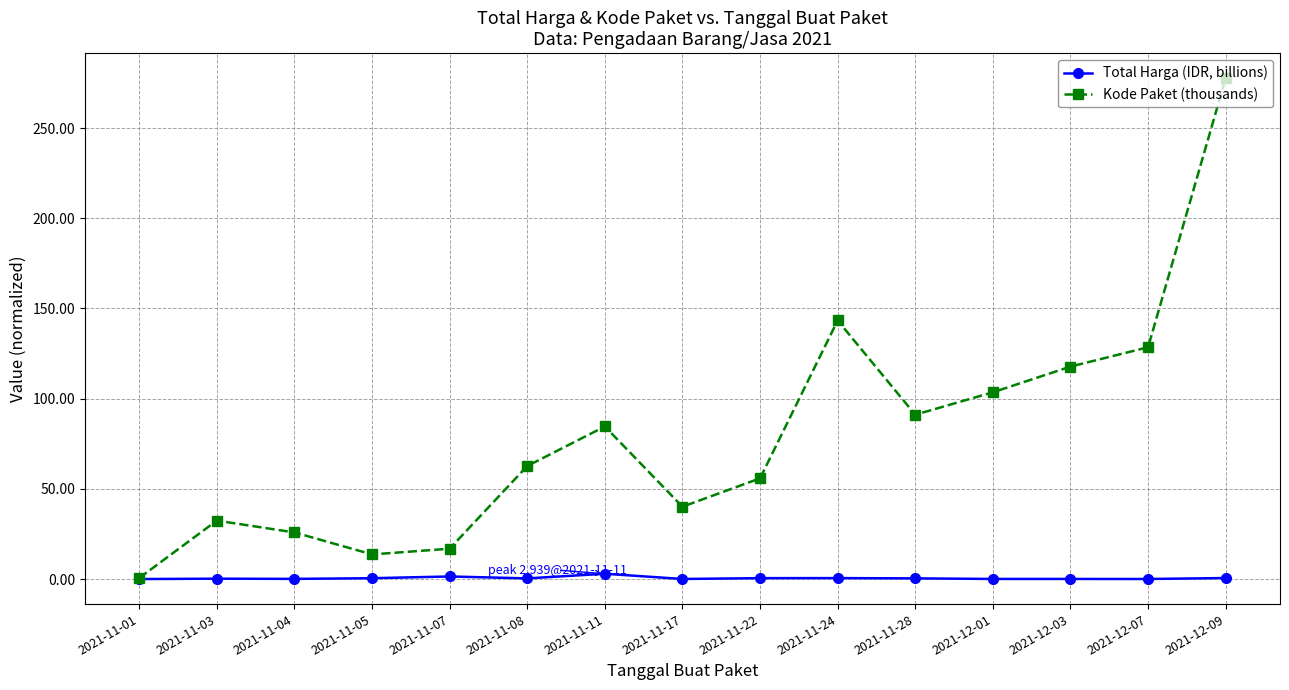

What is the lowest value of the Kode Paket (thousands) series?

0.6